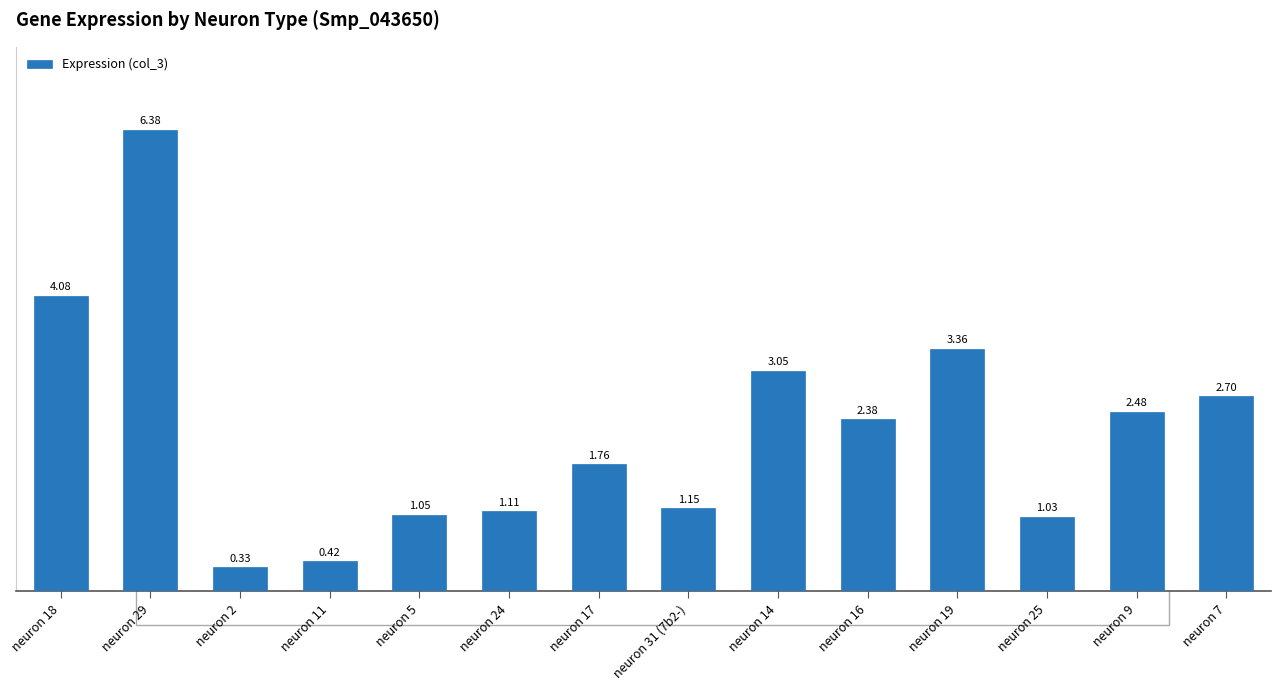

What is the difference between the maximum and minimum values?

6.0